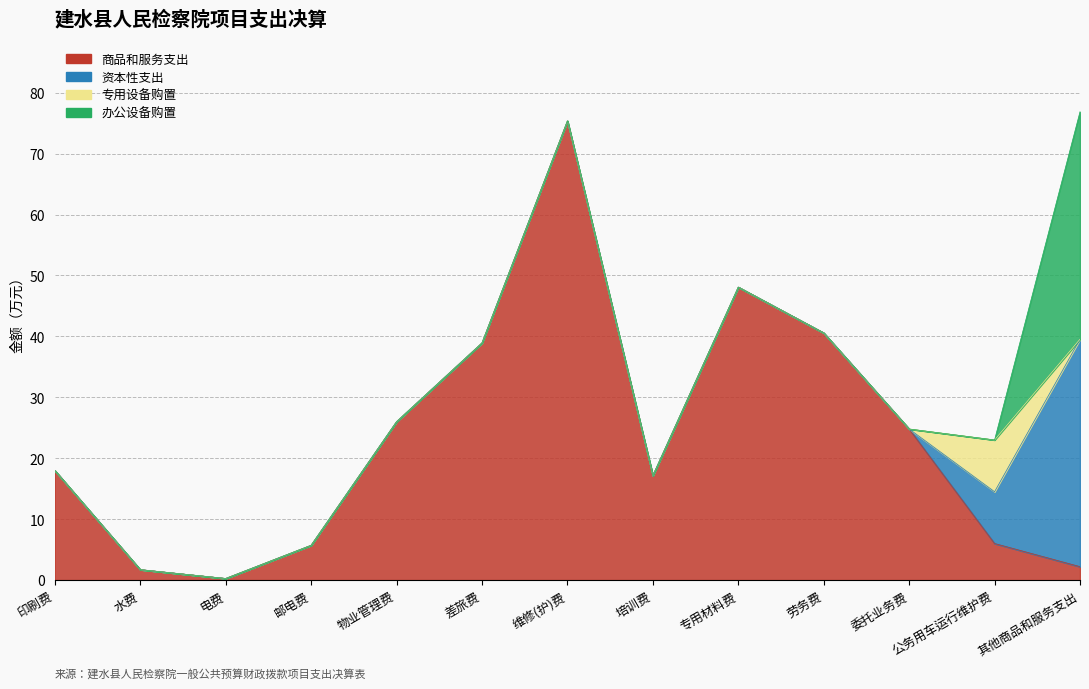

At how many categories does at least one series exceed 16?

9